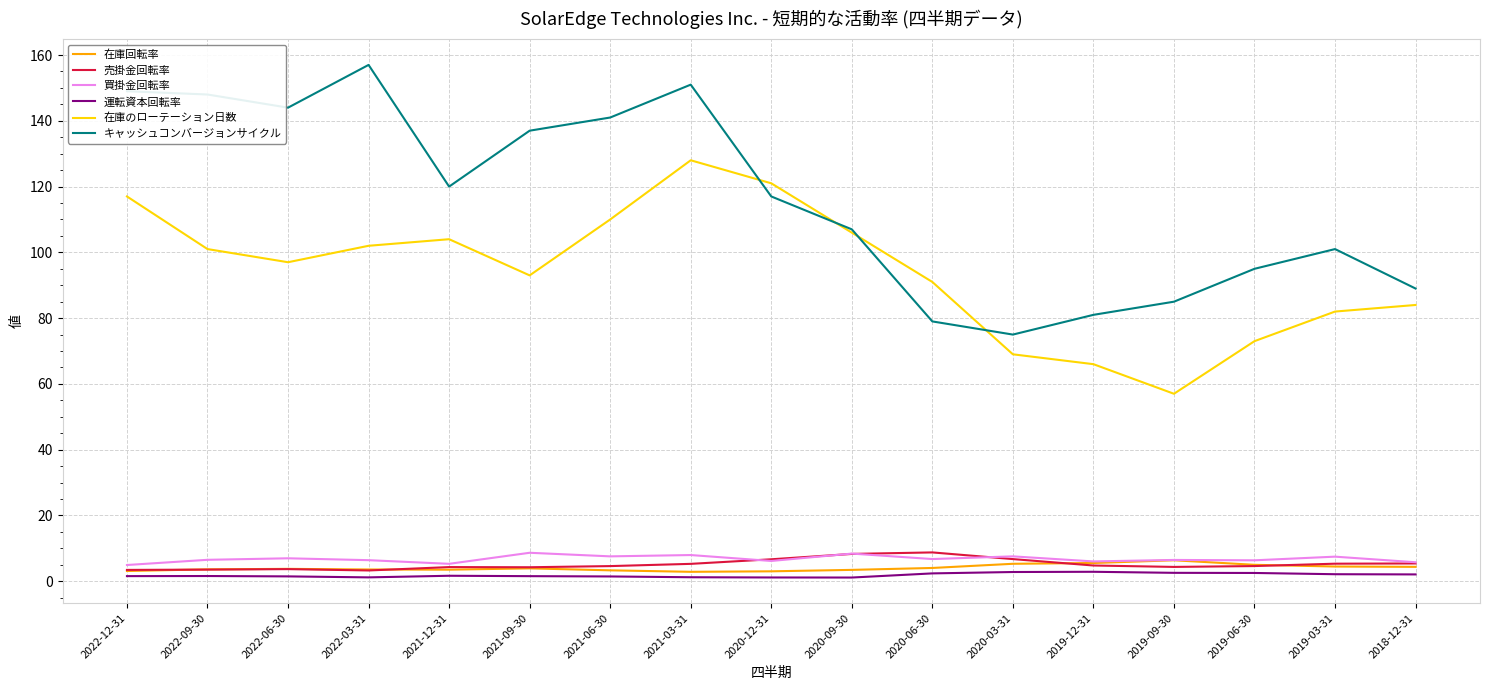

What position from the right is 2021-06-30?

11